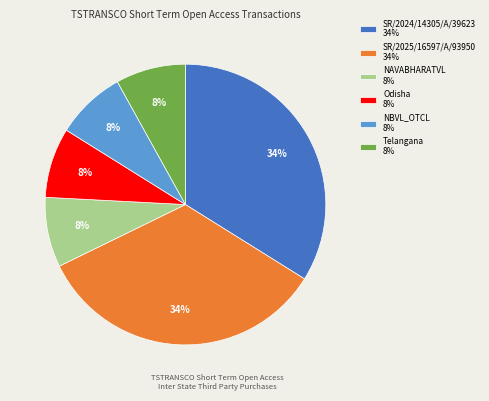

Which has a higher value, SR/2024/14305/A/39623 or NBVL_OTCL?

SR/2024/14305/A/39623